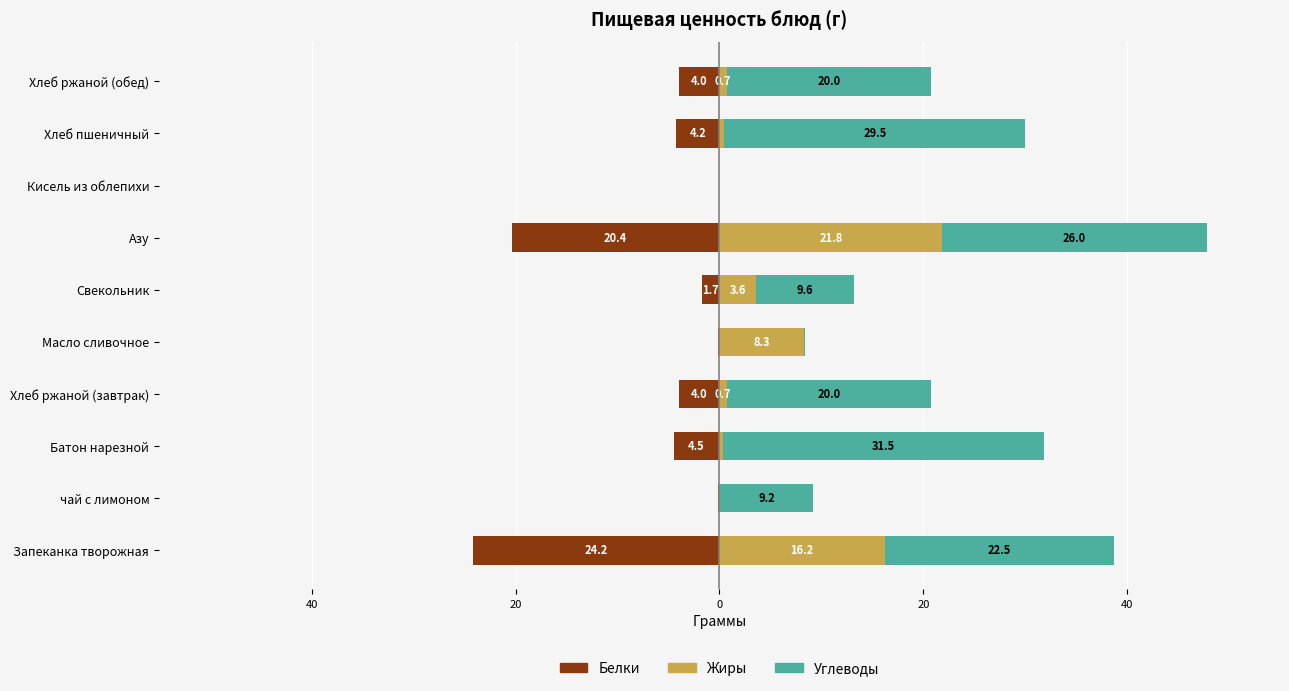

How many data points in Углеводы are above 20?

6